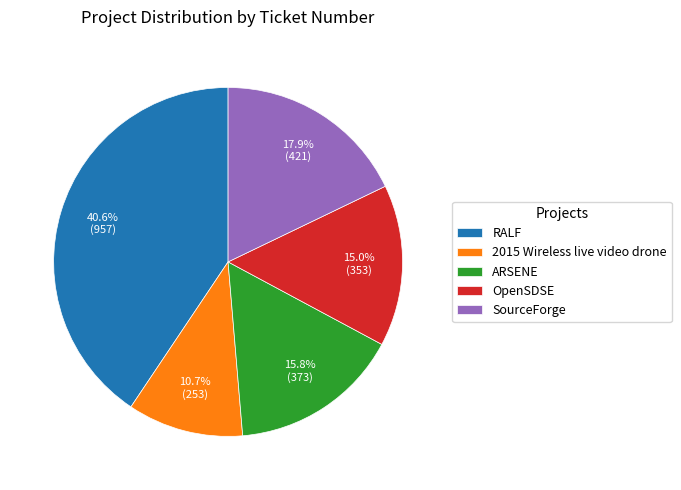

Combined, do RALF and SourceForge account for over 50%?

Yes